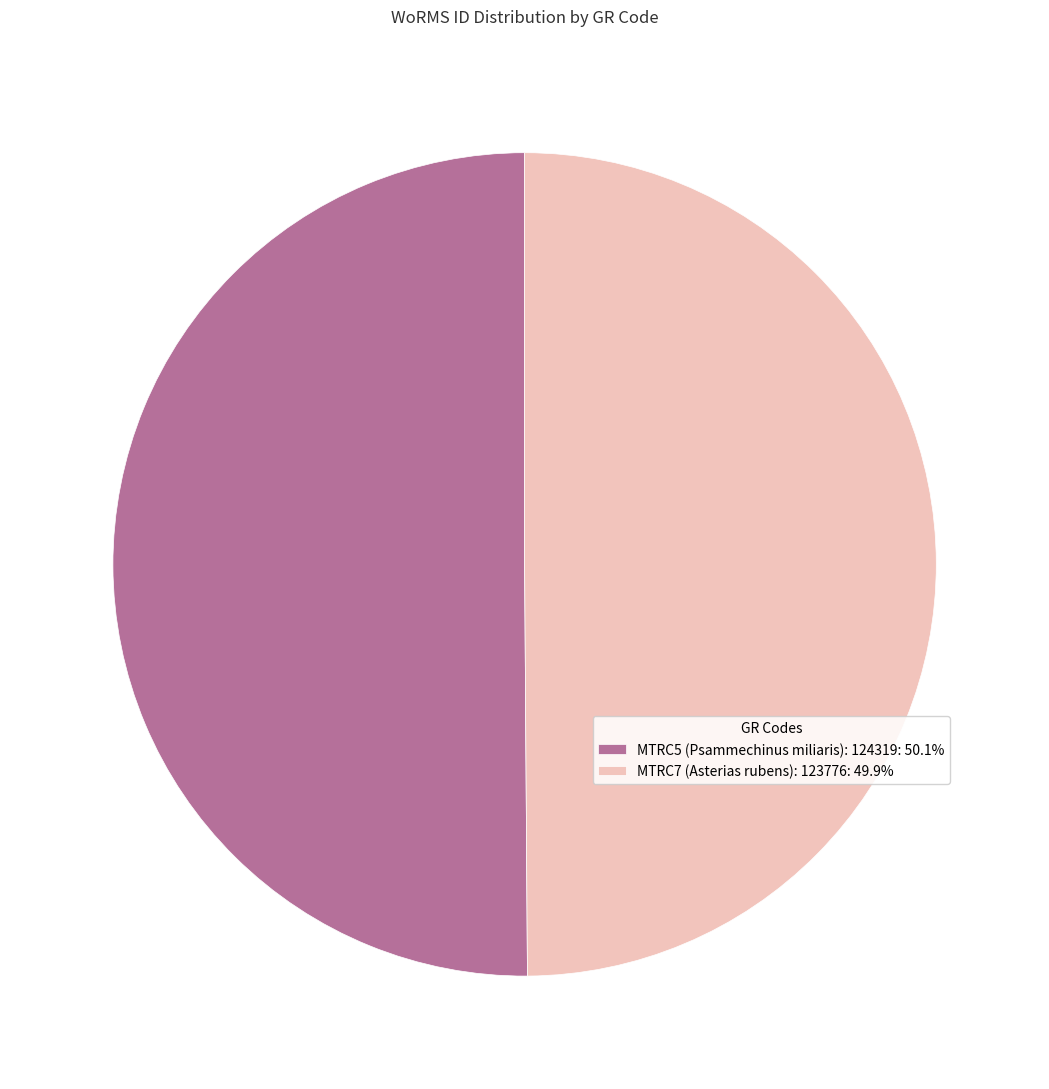

Combined, do MTRC5 (Psammechinus miliaris): 124319: 50.1% and MTRC7 (Asterias rubens): 123776: 49.9% account for over 50%?

Yes